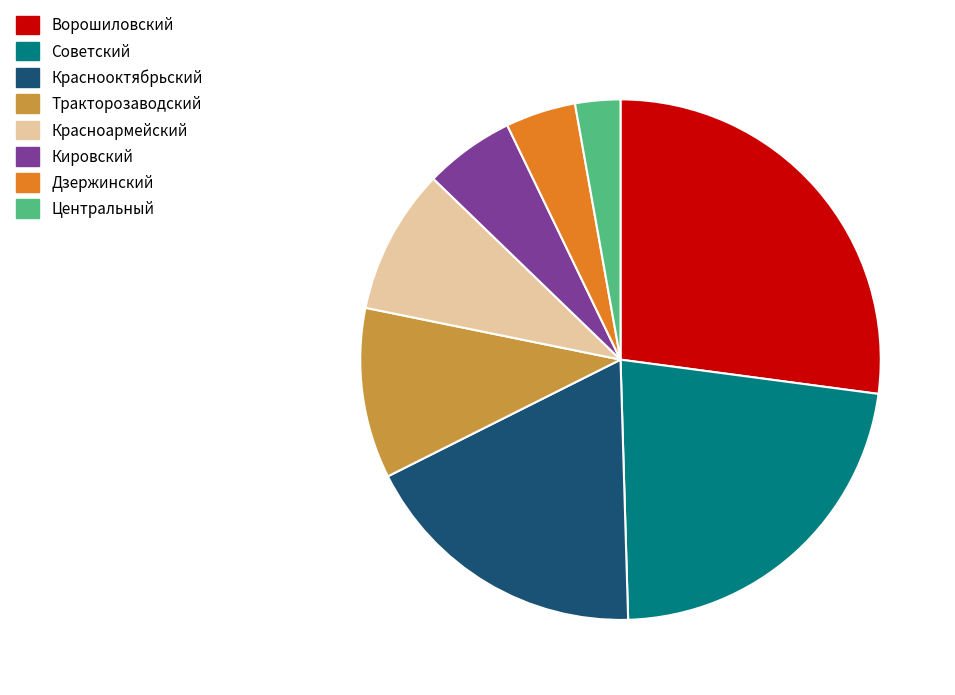

Approximately how many times larger is the value at Советский compared to Красноармейский?

2.5